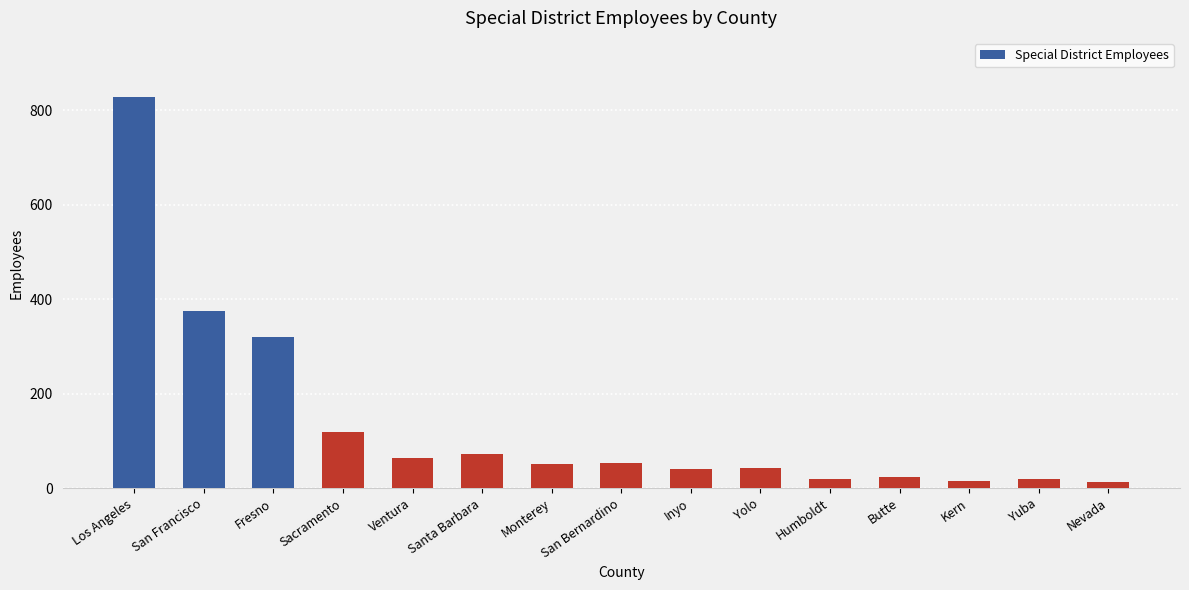

What is the maximum value shown in the chart?

829